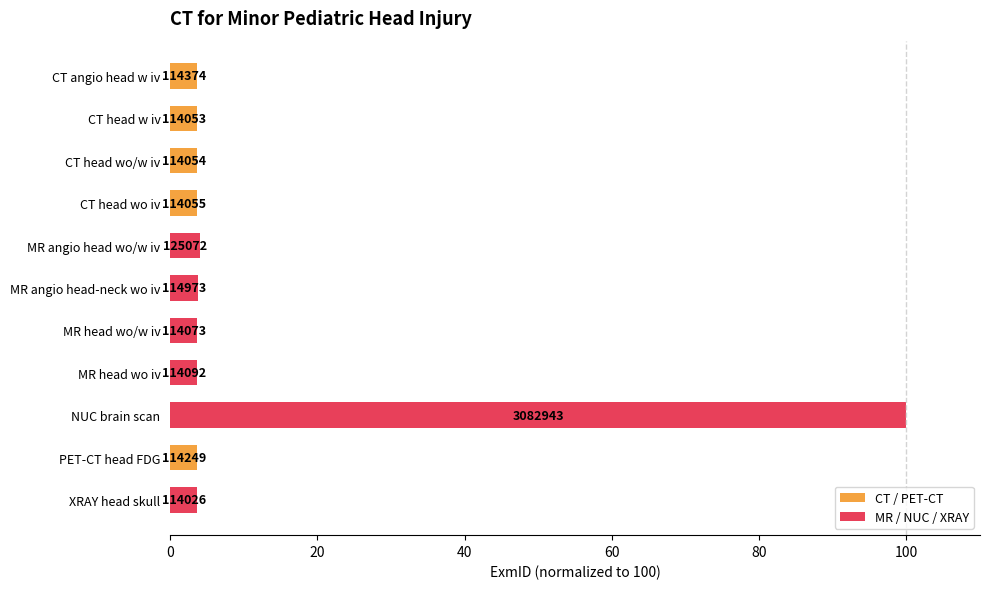

What is the difference between the maximum and second lowest values?

96.3